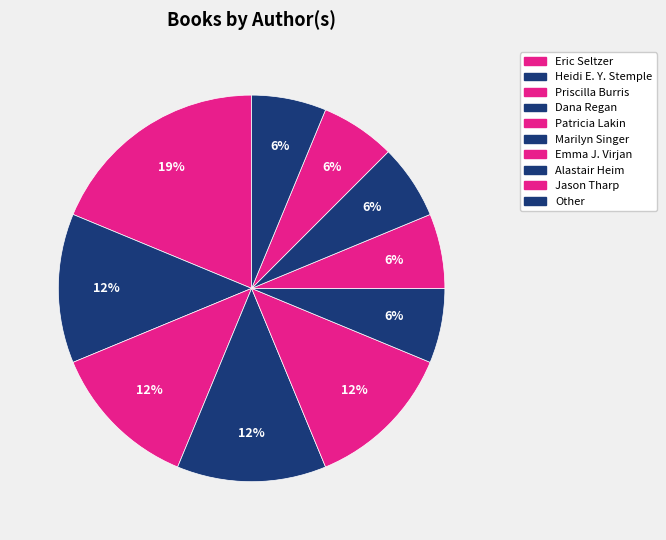

What portion of the pie excludes Patricia Lakin?

87.5%